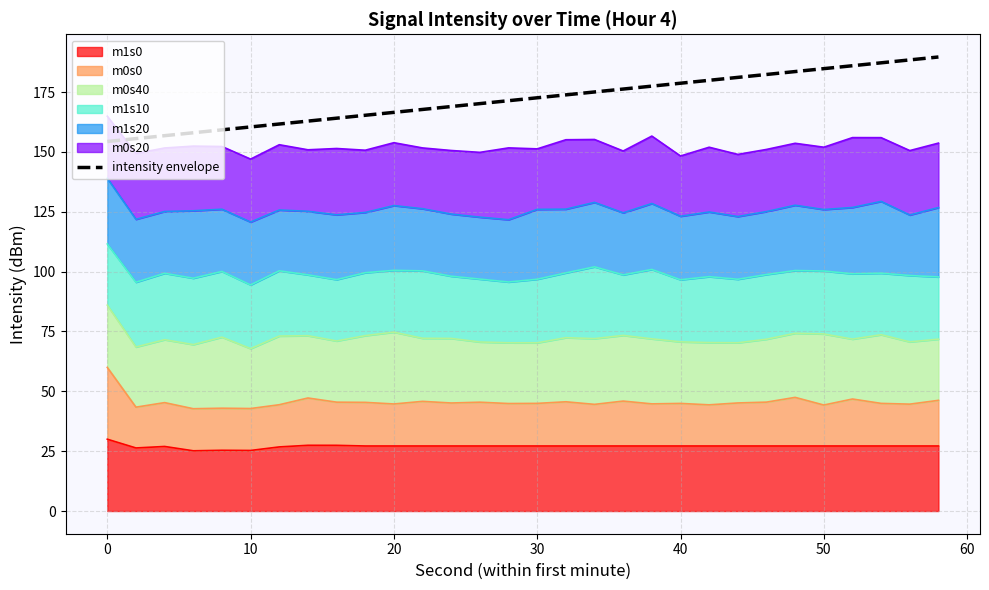

True or false: the data has more than 1 interior local peaks.

False